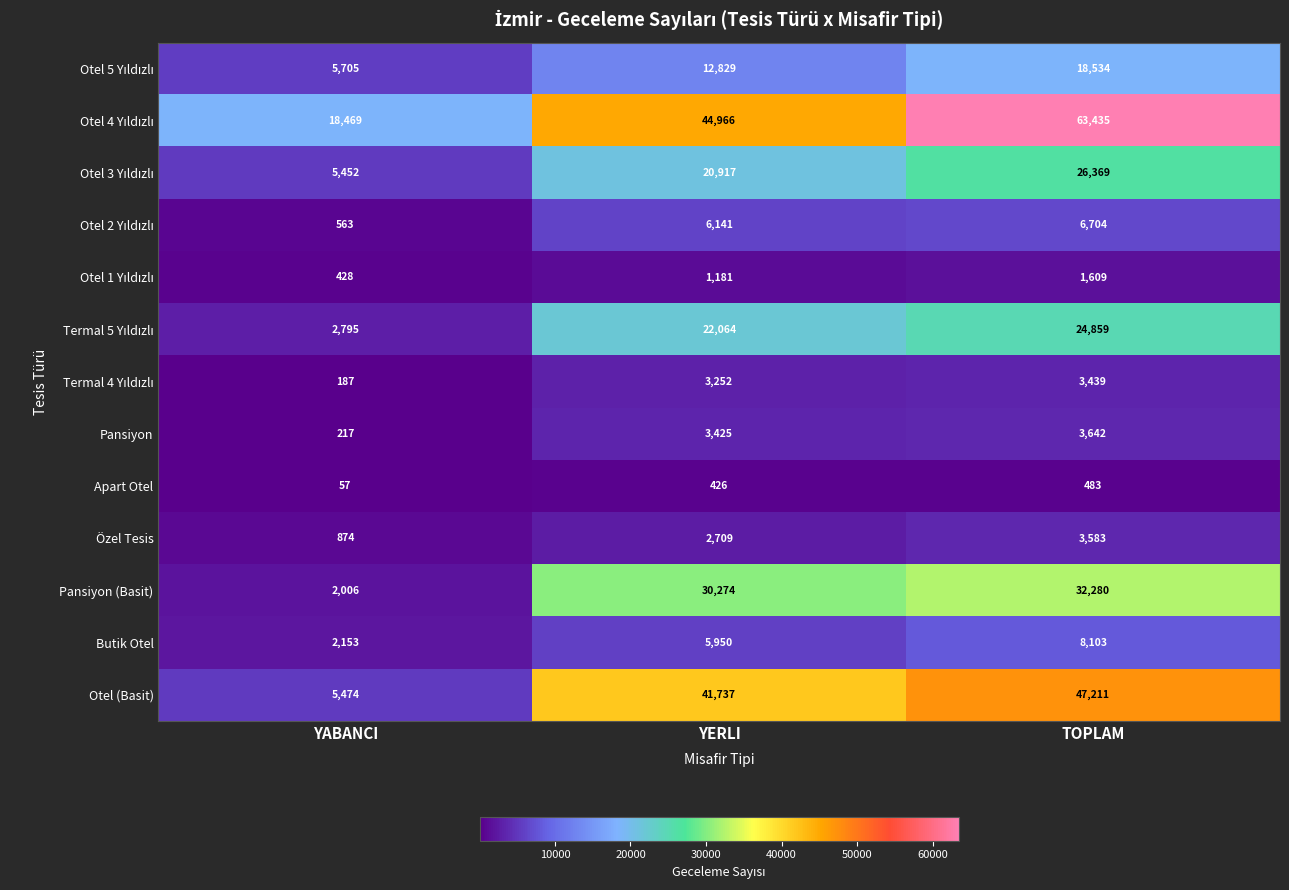

Which category has the lowest value across all series?

YABANCI